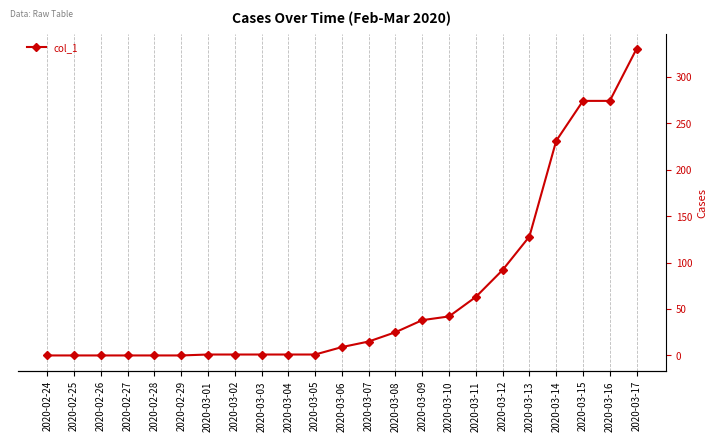

What is the difference between the maximum and minimum values?

330